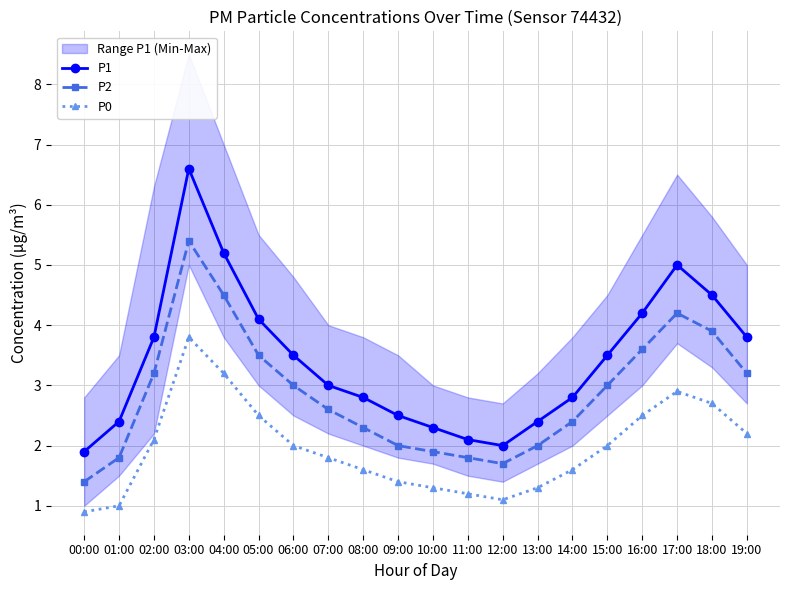

At which label is P2 closest to 3?

06:00